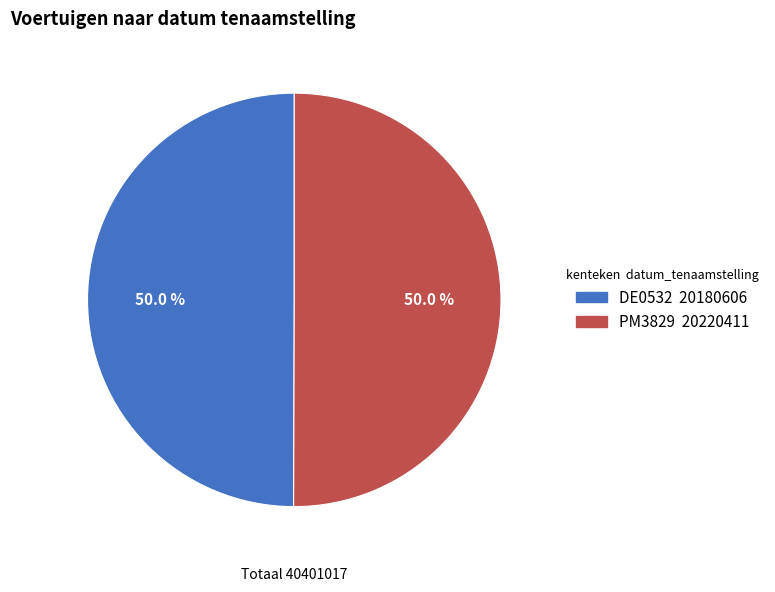

The DE0532 slice represents 50% of the pie. True or false?

True